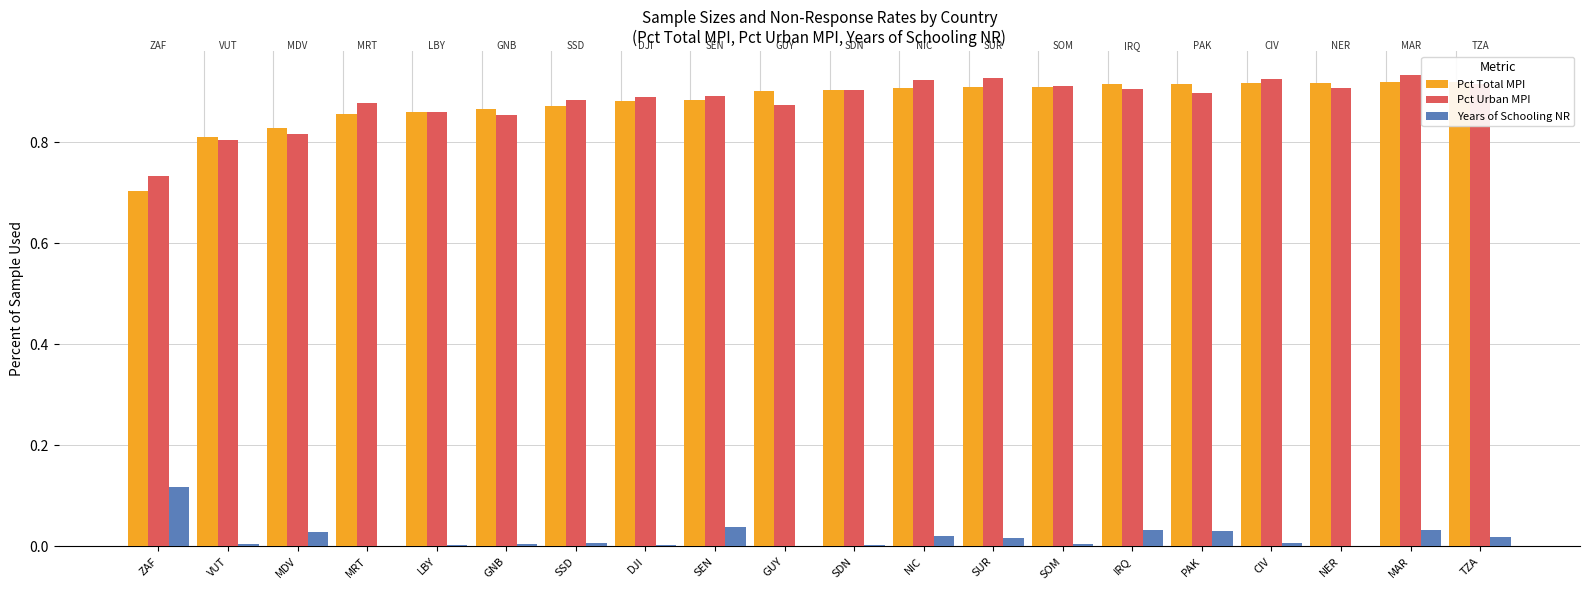

Read the Pct Total MPI value at SSD.

0.9